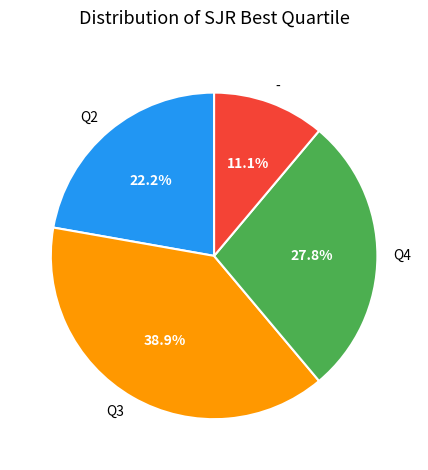

To the nearest percent, what is the combined percentage of Q3 and Q2?

61%